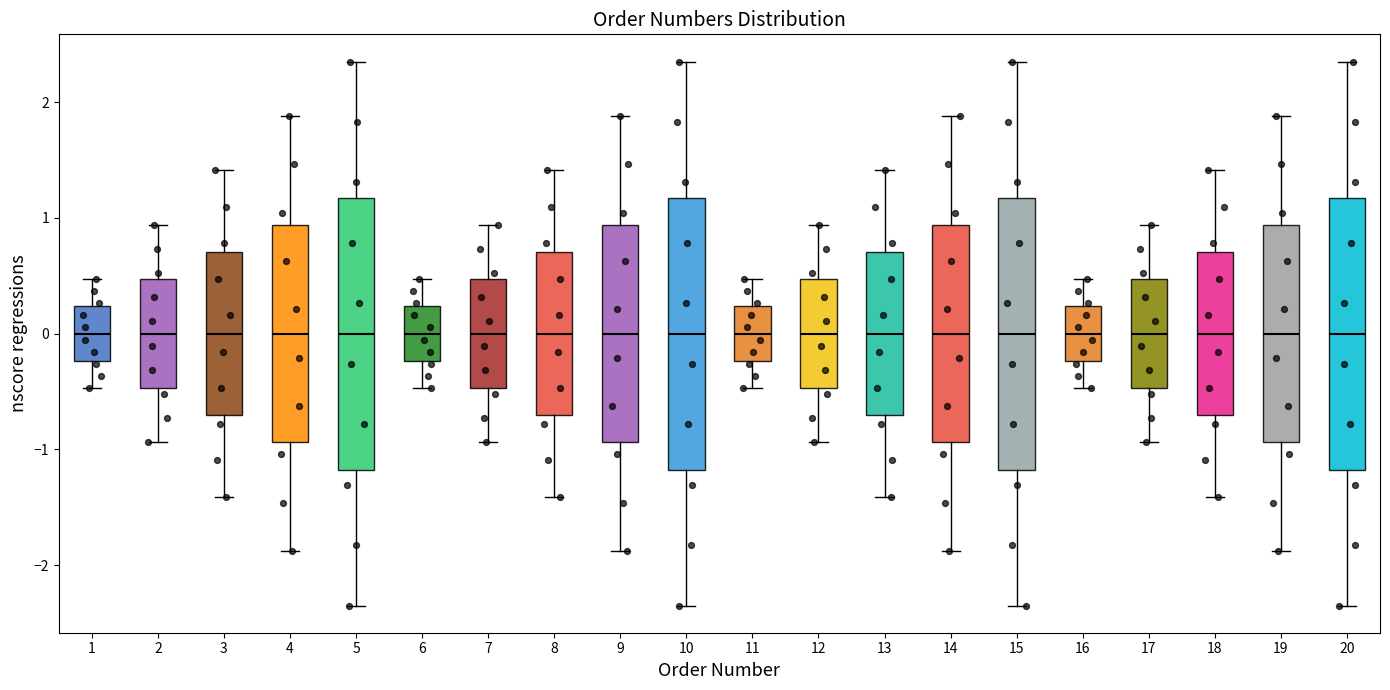

Reading left to right, read every box against the y-axis: the position of its median line, the range the box covers, and the ends of its whiskers. The values are not printed on the chart, so give them approximately, as read against the axis.

1: median 0.0, box -0.2 to 0.2, whiskers -0.5 to 0.5
2: median 0.0, box -0.5 to 0.5, whiskers -0.9 to 0.9
3: median 0.0, box -0.7 to 0.7, whiskers -1.4 to 1.4
4: median 0.0, box -0.9 to 0.9, whiskers -1.9 to 1.9
5: median 0.0, box -1.2 to 1.2, whiskers -2.4 to 2.4
6: median 0.0, box -0.2 to 0.2, whiskers -0.5 to 0.5
7: median 0.0, box -0.5 to 0.5, whiskers -0.9 to 0.9
8: median 0.0, box -0.7 to 0.7, whiskers -1.4 to 1.4
9: median 0.0, box -0.9 to 0.9, whiskers -1.9 to 1.9
10: median 0.0, box -1.2 to 1.2, whiskers -2.4 to 2.4
11: median 0.0, box -0.2 to 0.2, whiskers -0.5 to 0.5
12: median 0.0, box -0.5 to 0.5, whiskers -0.9 to 0.9
13: median 0.0, box -0.7 to 0.7, whiskers -1.4 to 1.4
14: median 0.0, box -0.9 to 0.9, whiskers -1.9 to 1.9
15: median 0.0, box -1.2 to 1.2, whiskers -2.4 to 2.4
16: median 0.0, box -0.2 to 0.2, whiskers -0.5 to 0.5
17: median 0.0, box -0.5 to 0.5, whiskers -0.9 to 0.9
18: median 0.0, box -0.7 to 0.7, whiskers -1.4 to 1.4
19: median 0.0, box -0.9 to 0.9, whiskers -1.9 to 1.9
20: median 0.0, box -1.2 to 1.2, whiskers -2.4 to 2.4